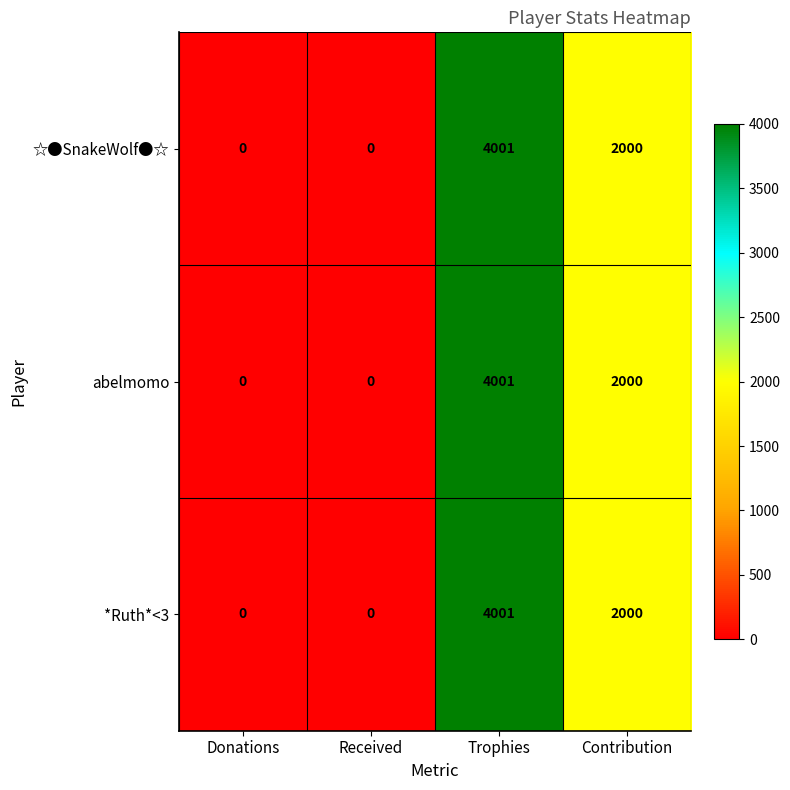

Reading left to right, transcribe all the data shown in this chart.

☆●SnakeWolf●☆: 0	0	4001	2000
abelmomo: 0	0	4001	2000
*Ruth*<3: 0	0	4001	2000